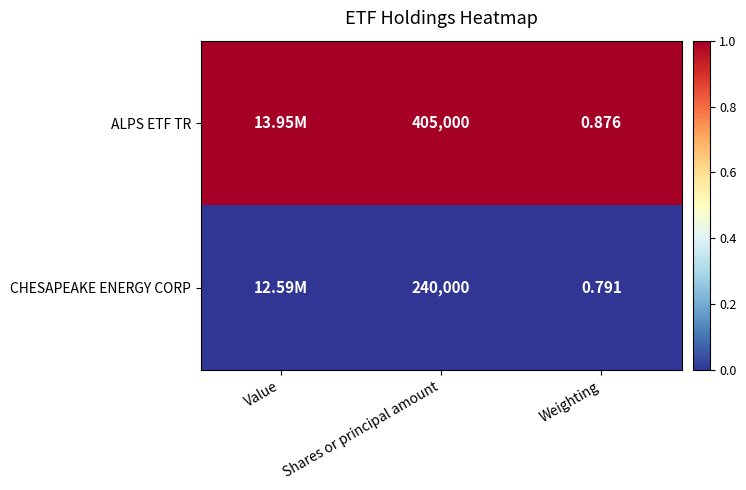

At Shares or principal amount, list the series in order from smallest to largest.

CHESAPEAKE ENERGY CORP, ALPS ETF TR